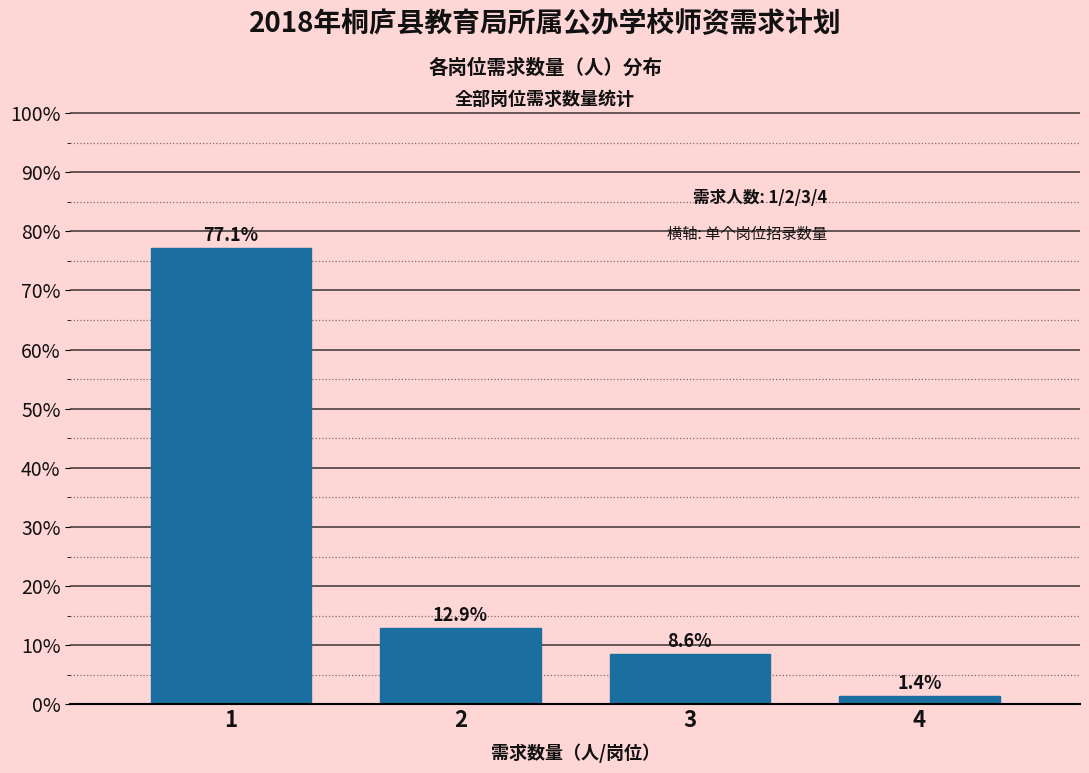

Reading left to right, transcribe all the data shown in this chart.

1=77.1	2=12.9	3=8.6	4=1.4